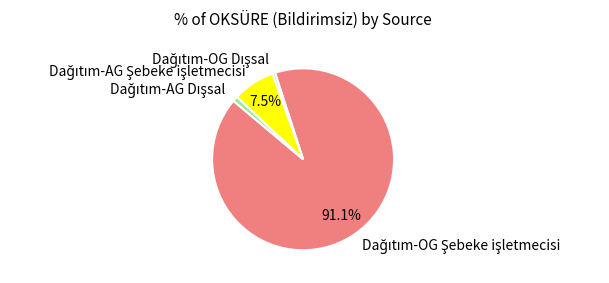

Is there any slice that represents more than half of the pie?

Yes